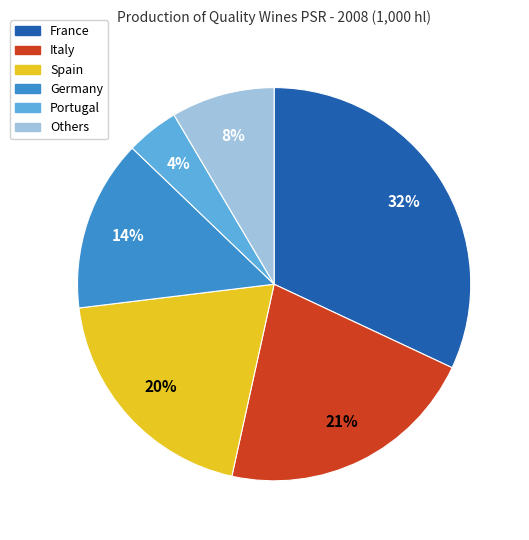

Is there a majority slice in this chart?

No